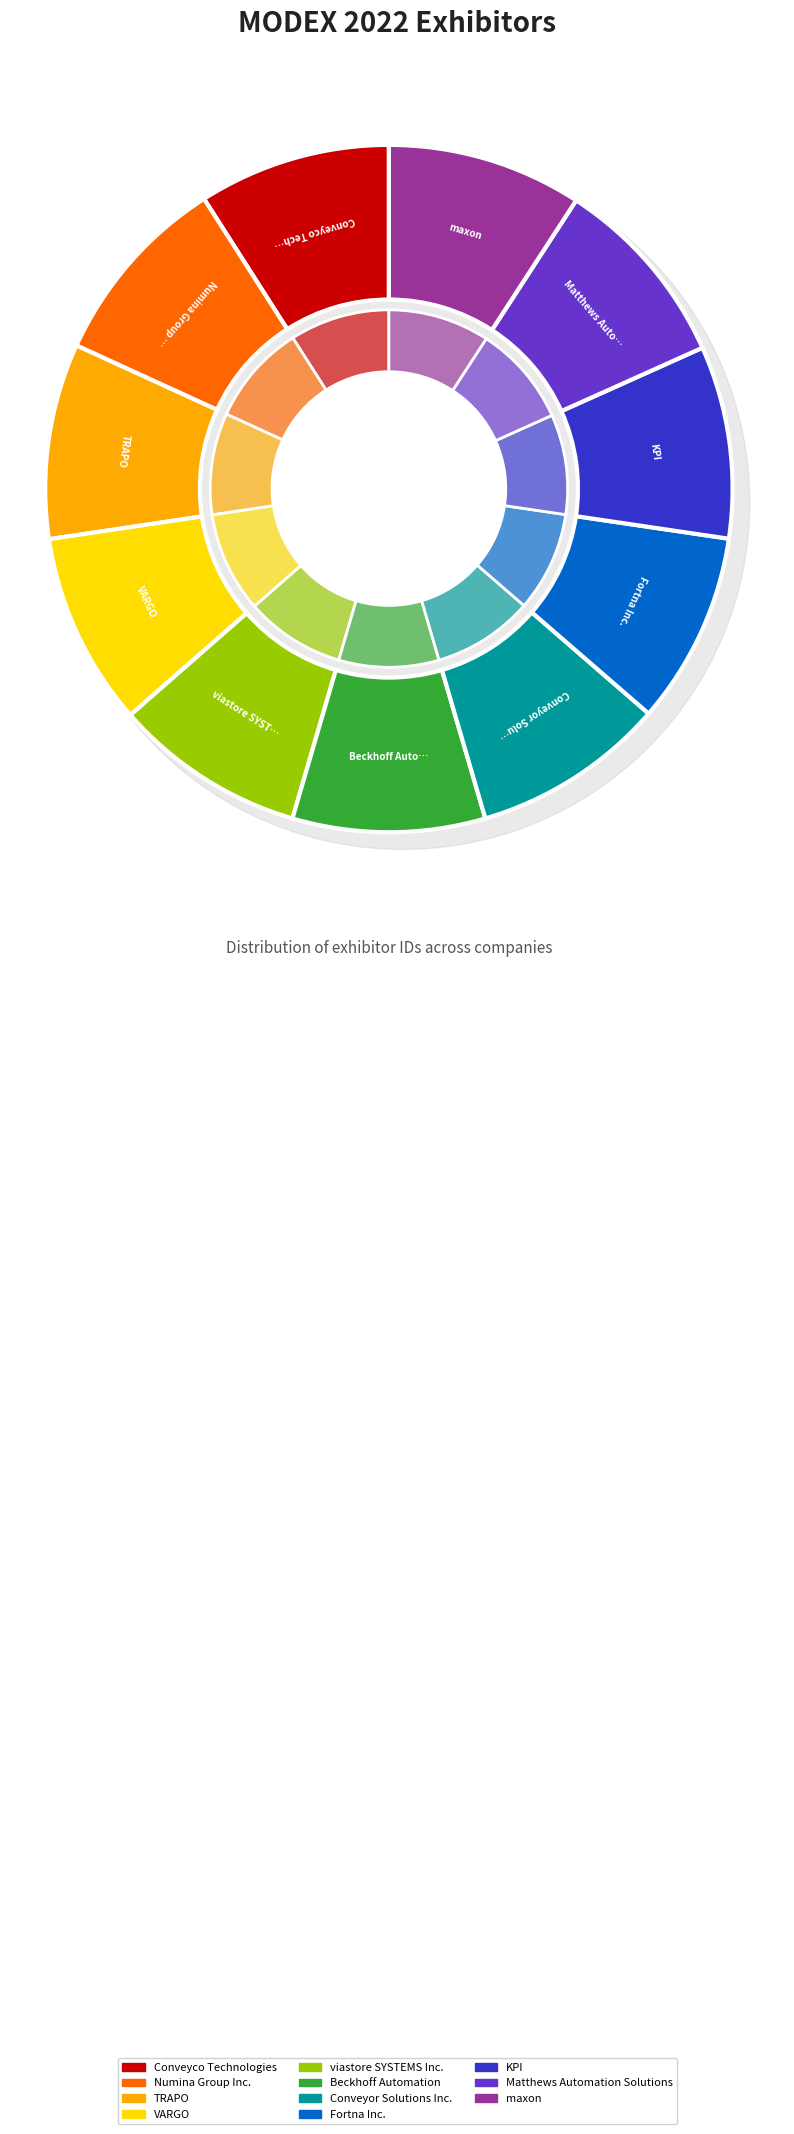

Which category has the smallest portion of the pie?

viastore SYSTEMS Inc.